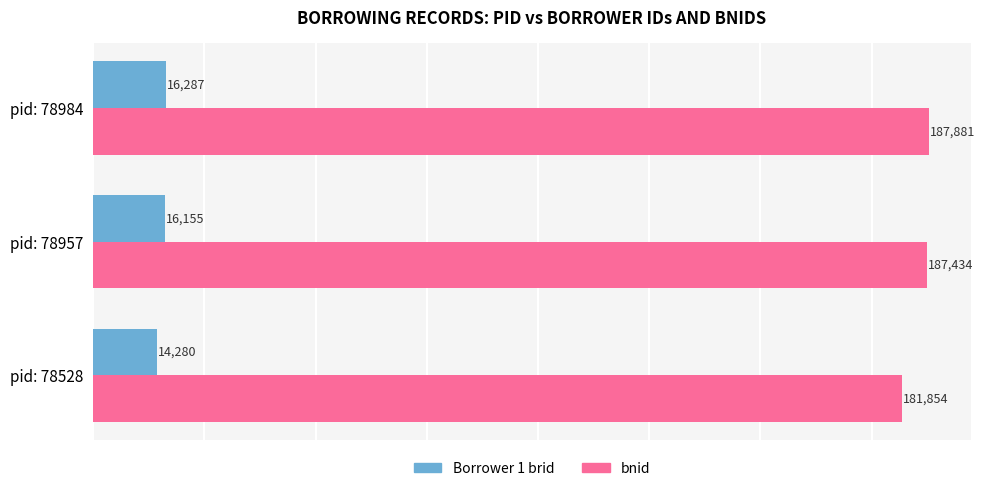

What is the sum of all bnid values?

557169